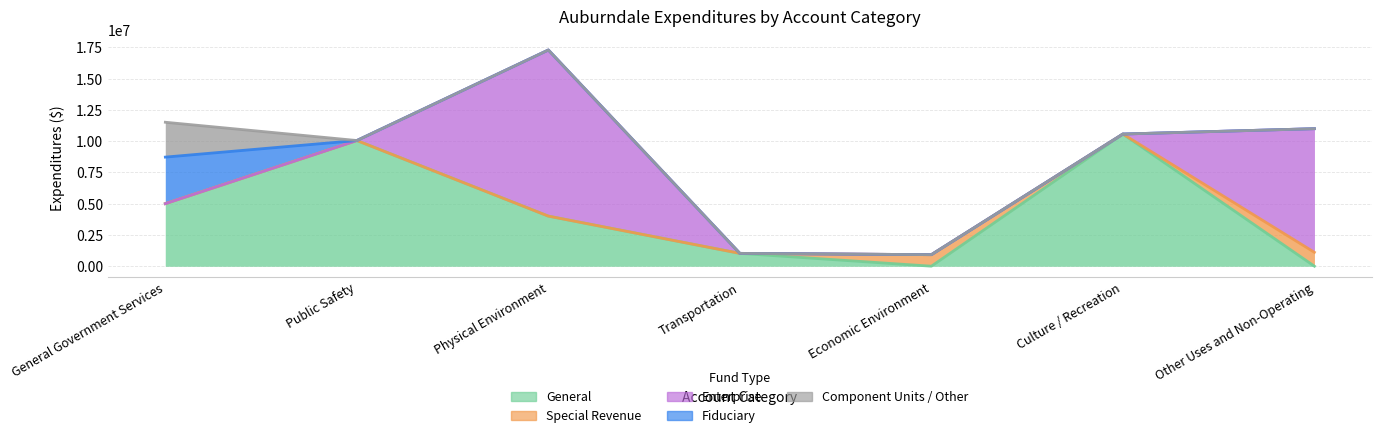

What is the difference between the highest and lowest values at Public Safety?

10053242